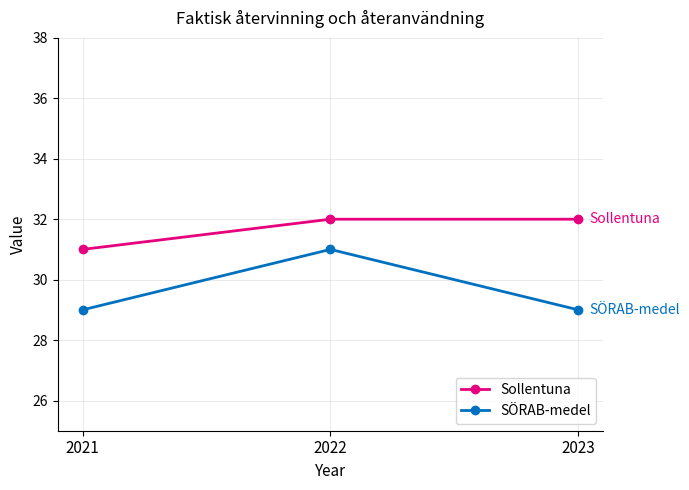

Which series has the largest total across all categories?

Sollentuna